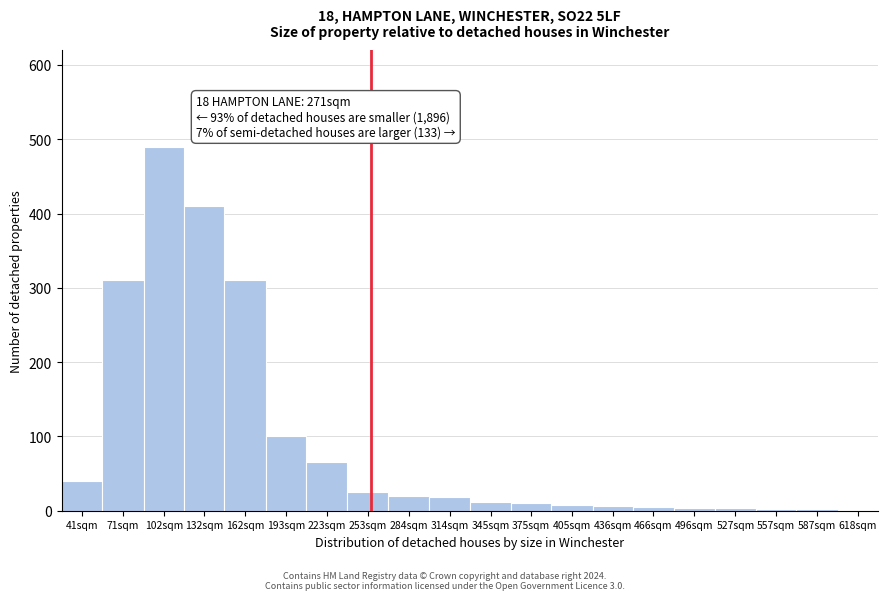

What is the sum of all values?

1841